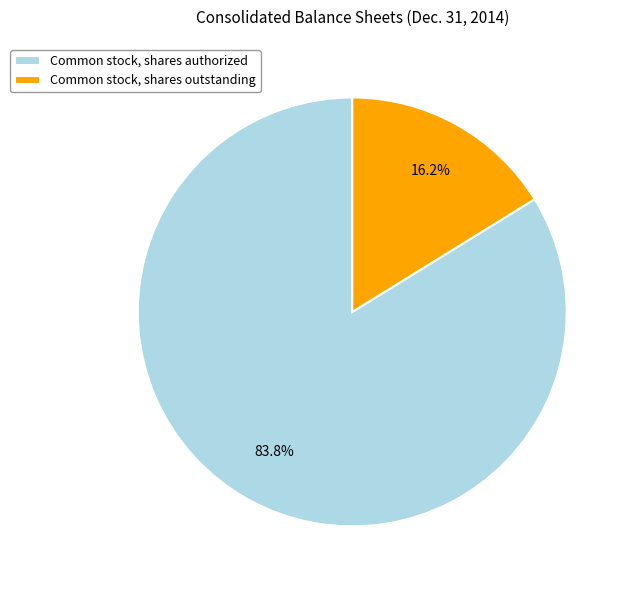

Is the sum of Common stock, shares authorized and Common stock, shares outstanding greater than half?

Yes